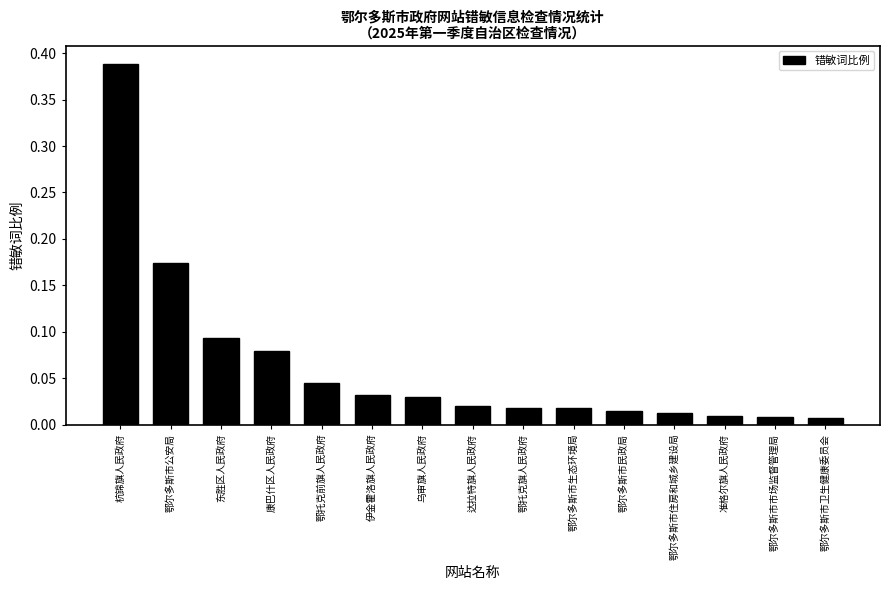

Which label corresponds to the largest value in the chart?

杭锦旗人民政府